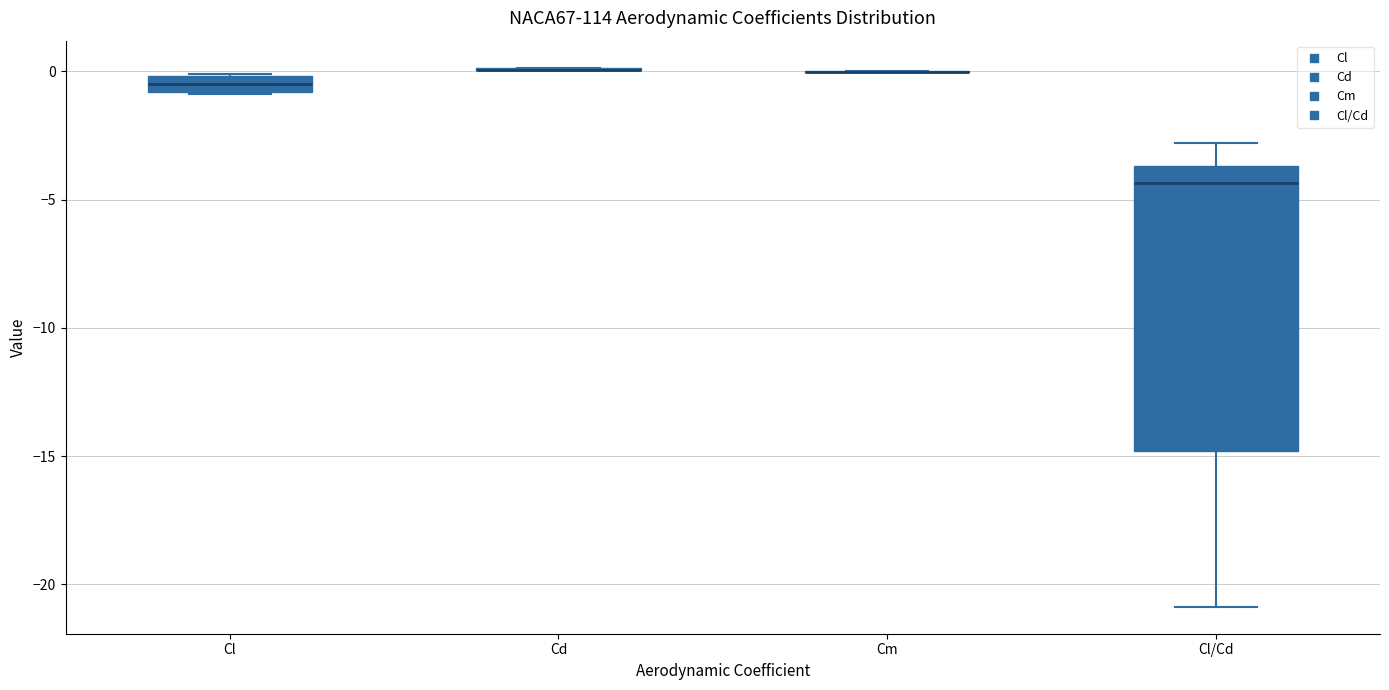

Comparing the boxes themselves (not the whiskers), which one is the tallest?

Cl/Cd